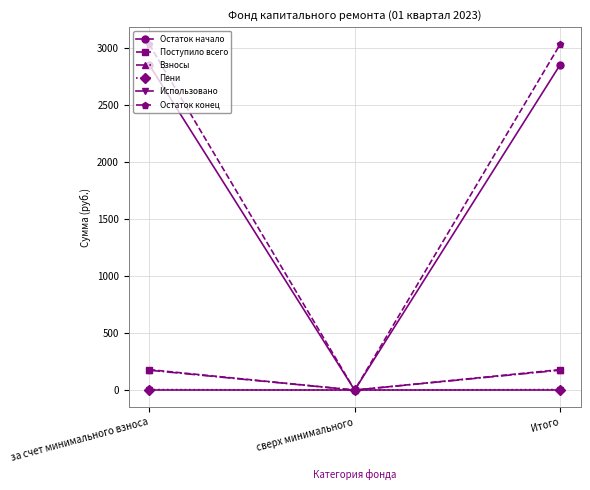

The Пени series shows 4.9 at за счет минимального взноса. True or false?

True